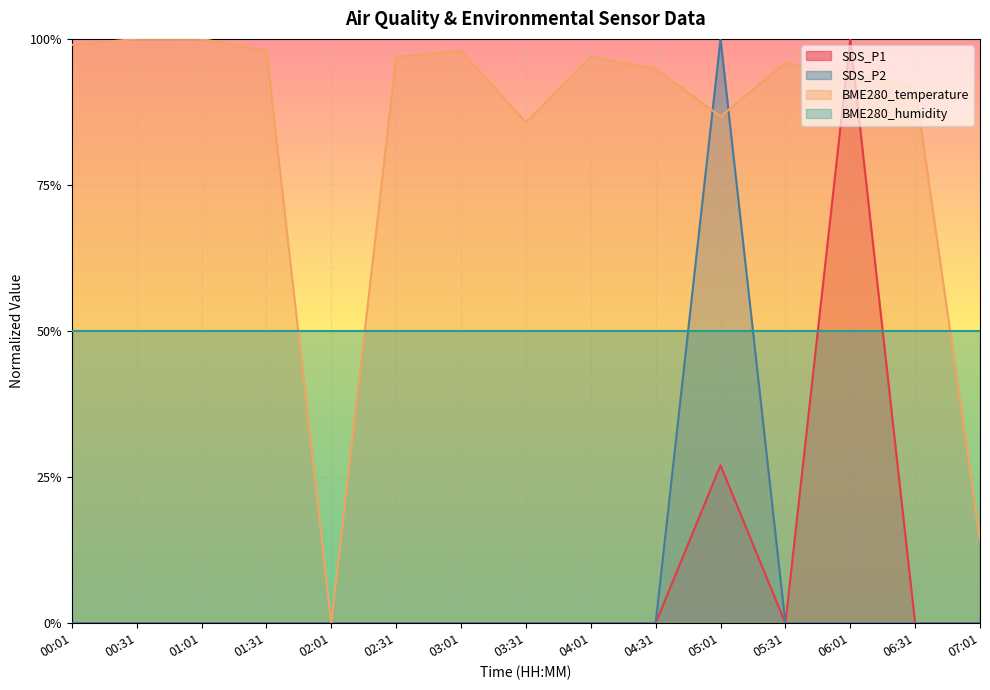

At which category is the sum across all series the highest?

05:01